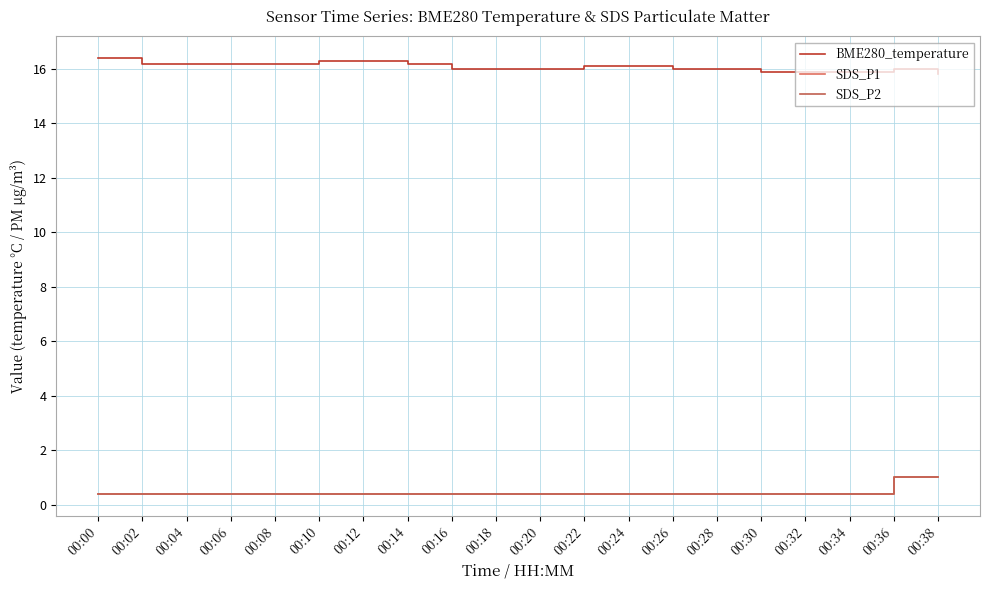

True or false: BME280_temperature and SDS_P1 intersect in this chart.

False